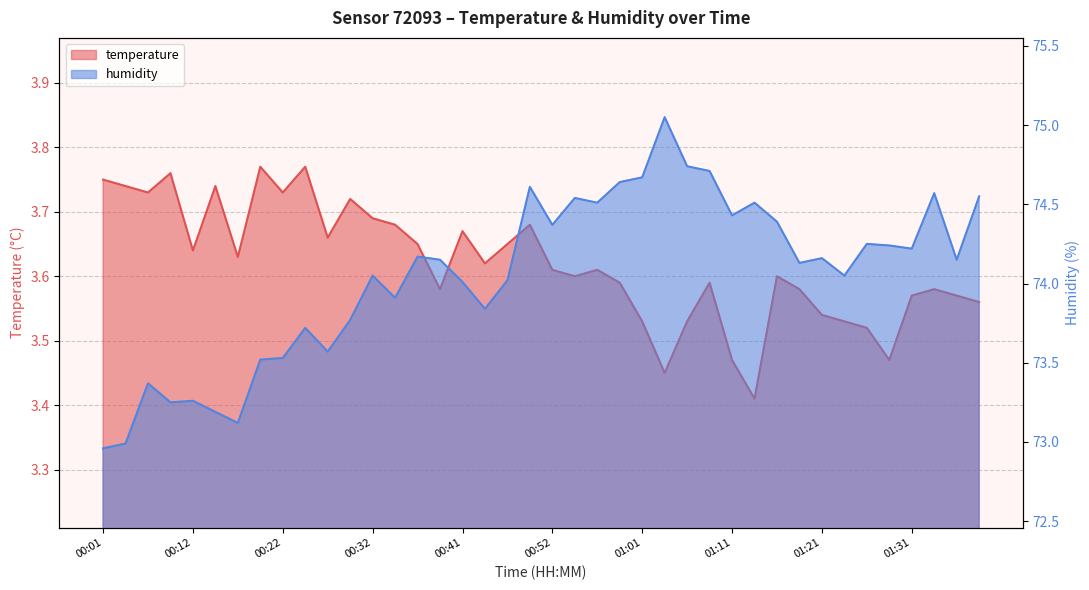

At which category does temperature reach its first local valley?

00:06